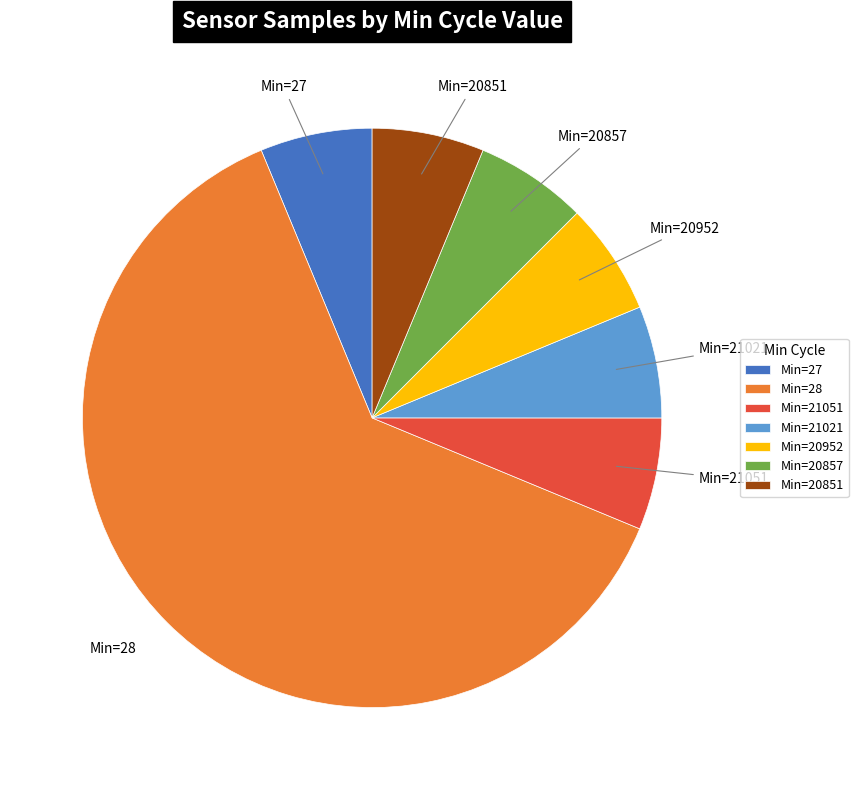

The Min=21051 slice represents 6% of the pie. True or false?

True